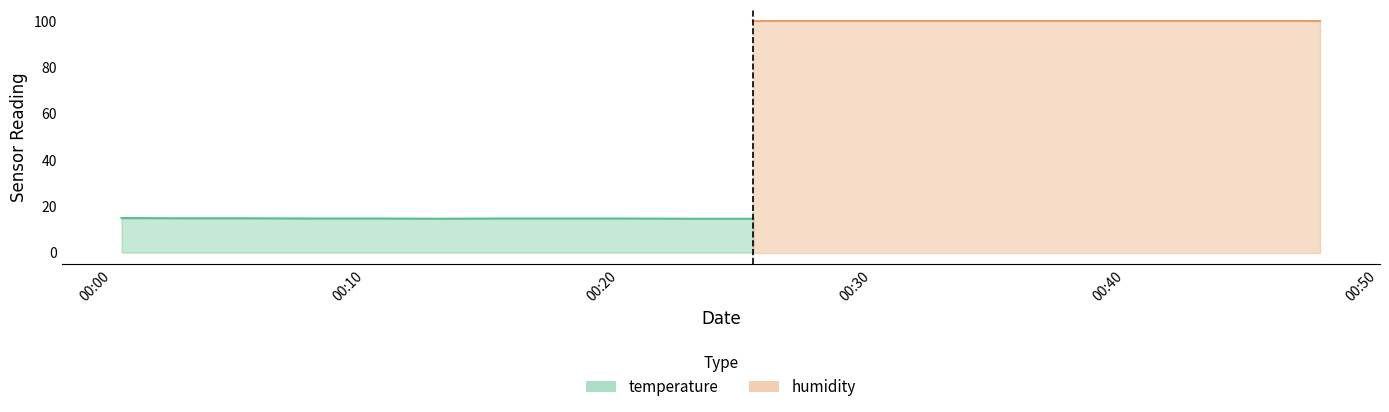

What is the label of the 14th point from the right?

2023-09-19T00:15:24